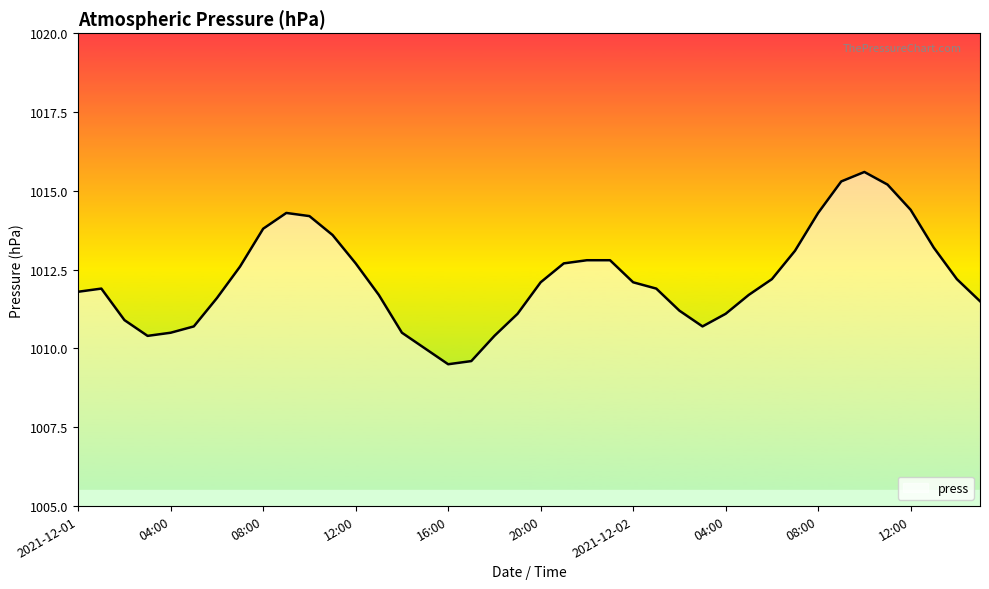

What is the greatest value displayed?

1015.6